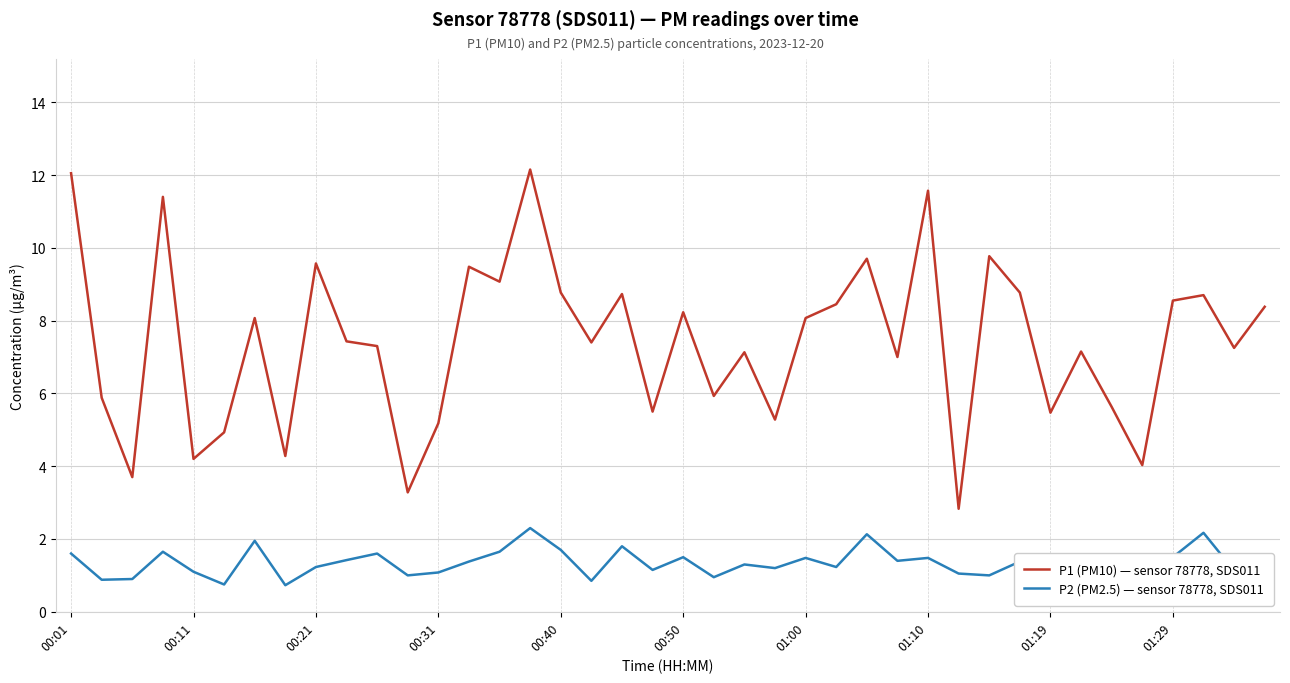

True or false: P2 (PM2.5) — sensor 78778, SDS011 and P1 (PM10) — sensor 78778, SDS011 cross at least once.

False